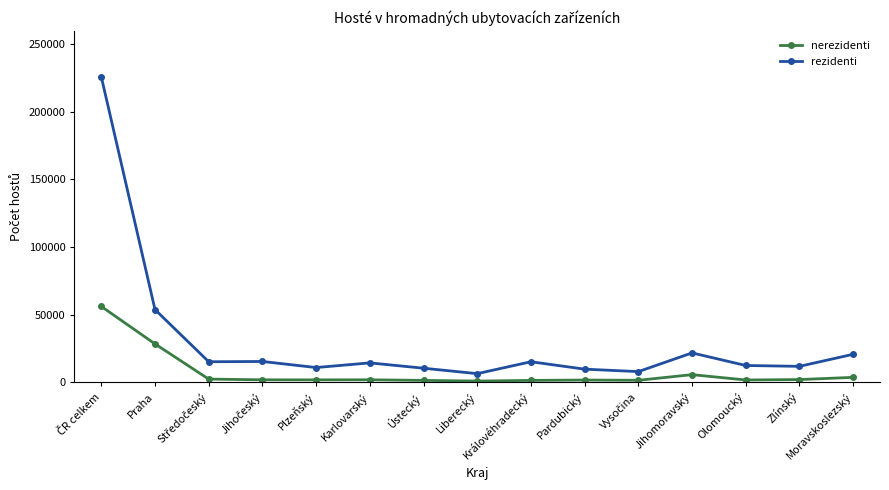

How many data points in nerezidenti are less than 1829?

7